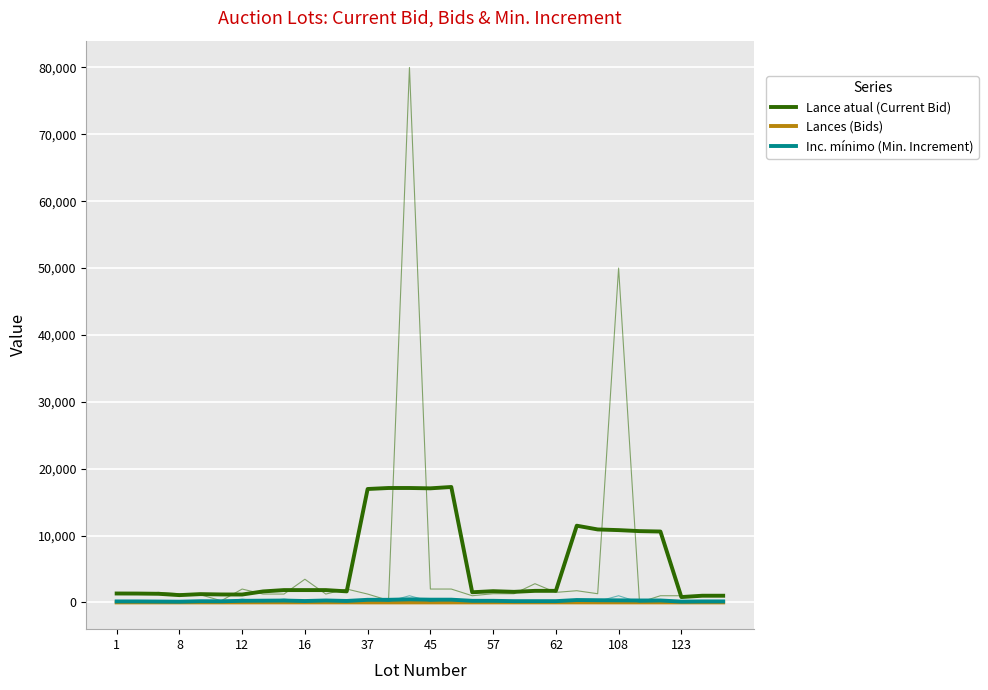

What are all the series names shown in the legend?

Lance atual (Current Bid), Lances (Bids), Inc. mínimo (Min. Increment)